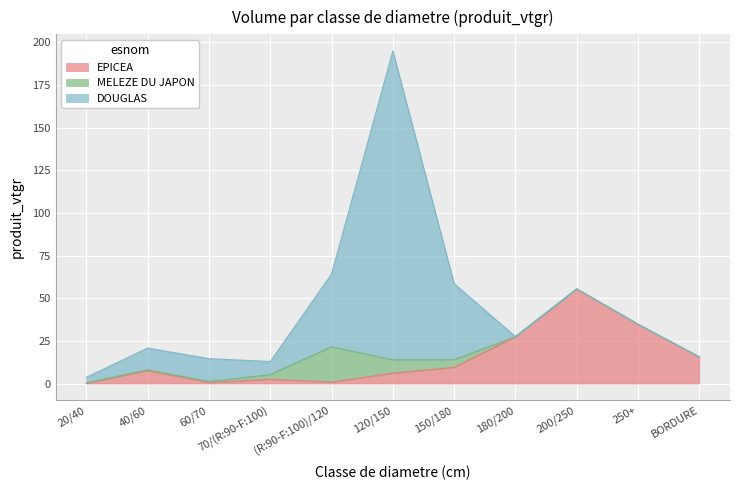

At how many categories does at least one series exceed 47?

2